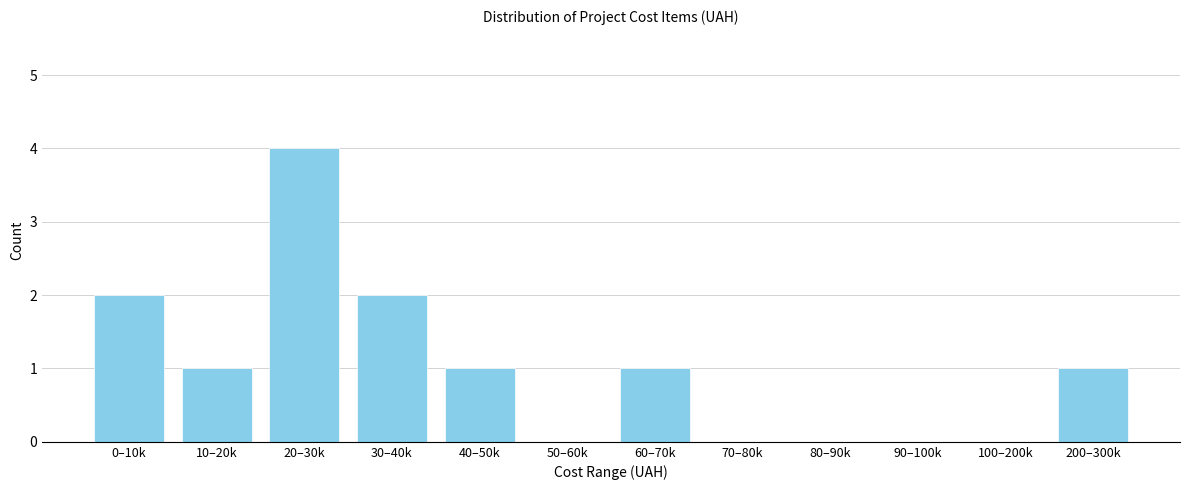

Reading left to right, extract all data points from this chart.

0–10k=2	10–20k=1	20–30k=4	30–40k=2	40–50k=1	50–60k=0	60–70k=1	70–80k=0	80–90k=0	90–100k=0	100–200k=0	200–300k=1